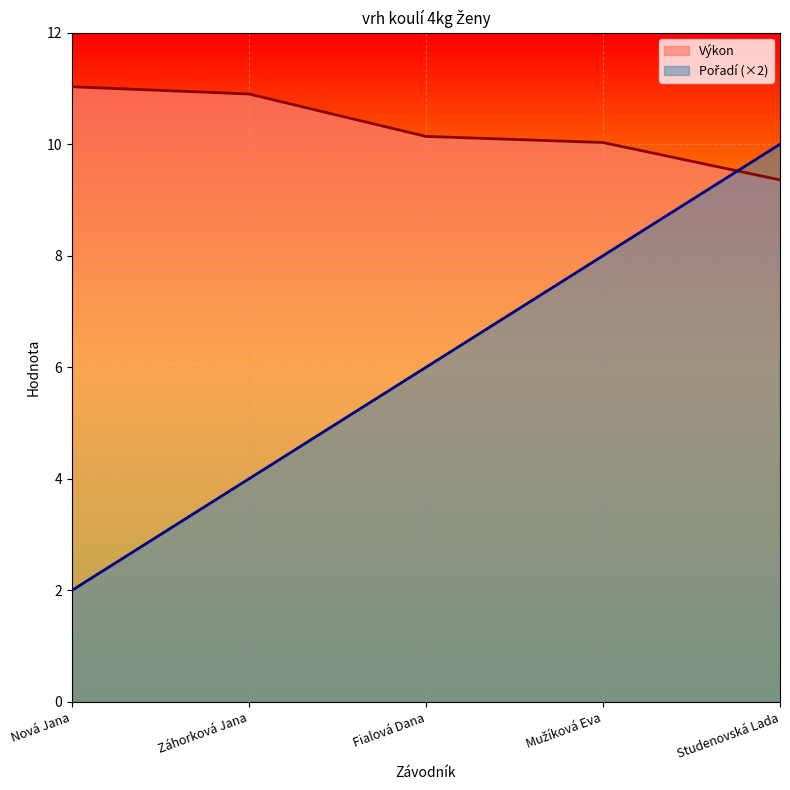

Between Fialová Dana and Mužíková Eva, which series saw the biggest shift?

Pořadí